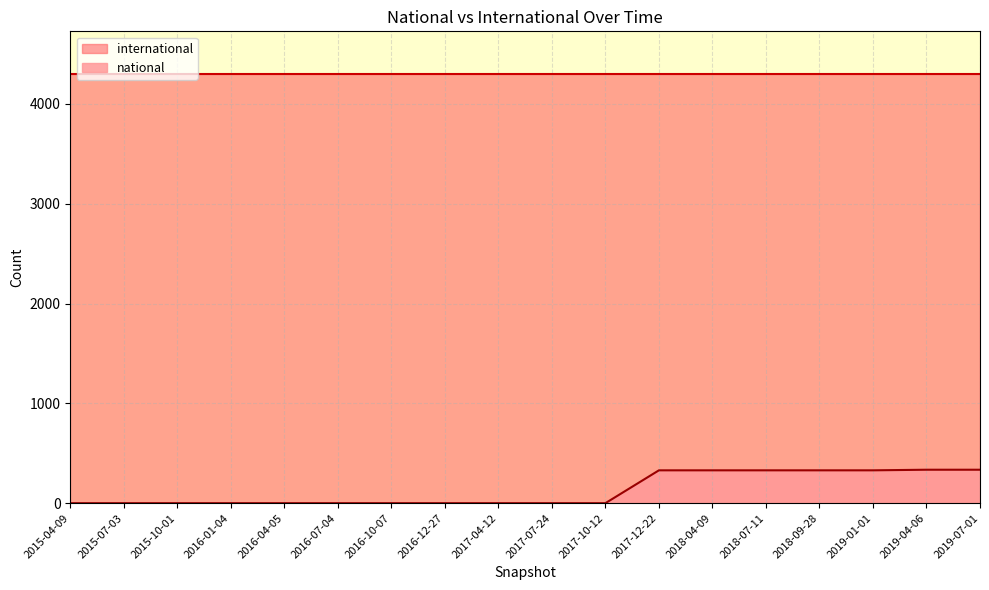

What is the difference between the national values at 2016-07-04 and 2019-01-01?

329